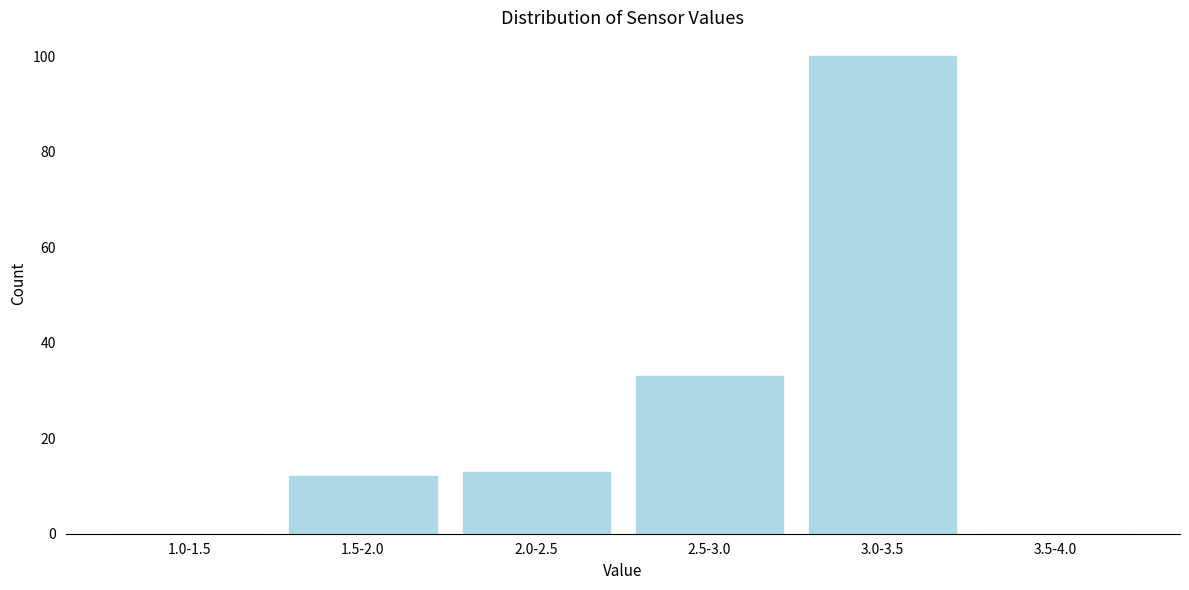

Reading right to left, list all the values displayed in this chart.

3.5-4.0=0	3.0-3.5=100	2.5-3.0=33	2.0-2.5=13	1.5-2.0=12	1.0-1.5=0